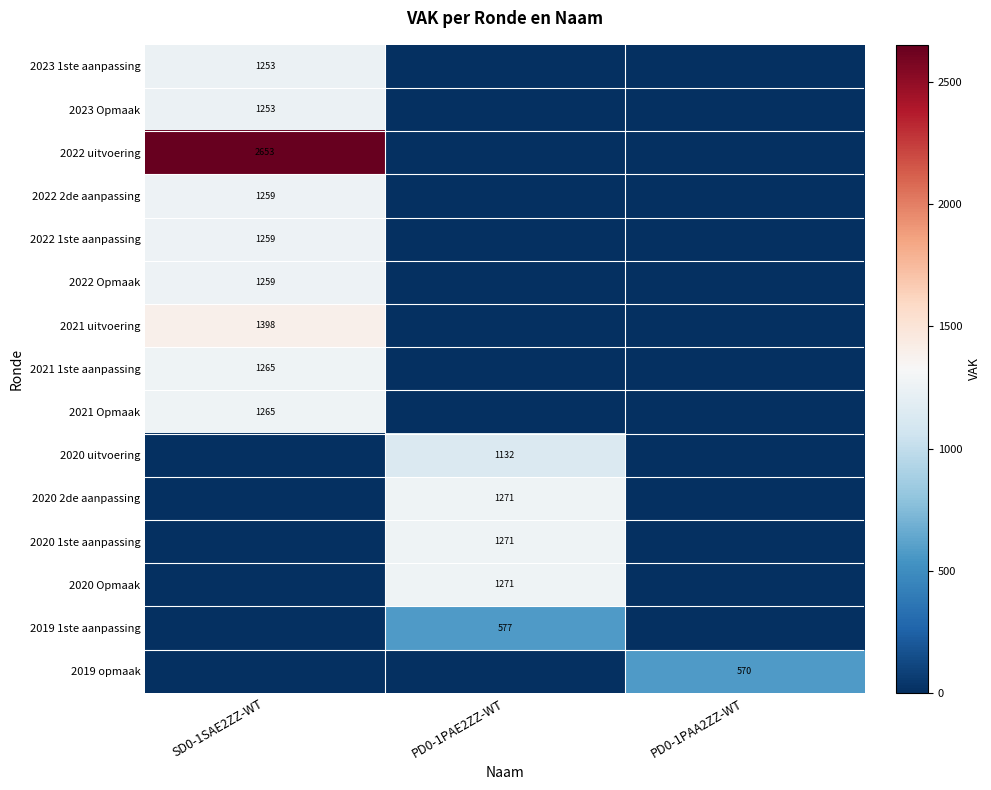

The 2019 1ste aanpassing series shows 577 at PD0-1PAE2ZZ-WT. True or false?

True